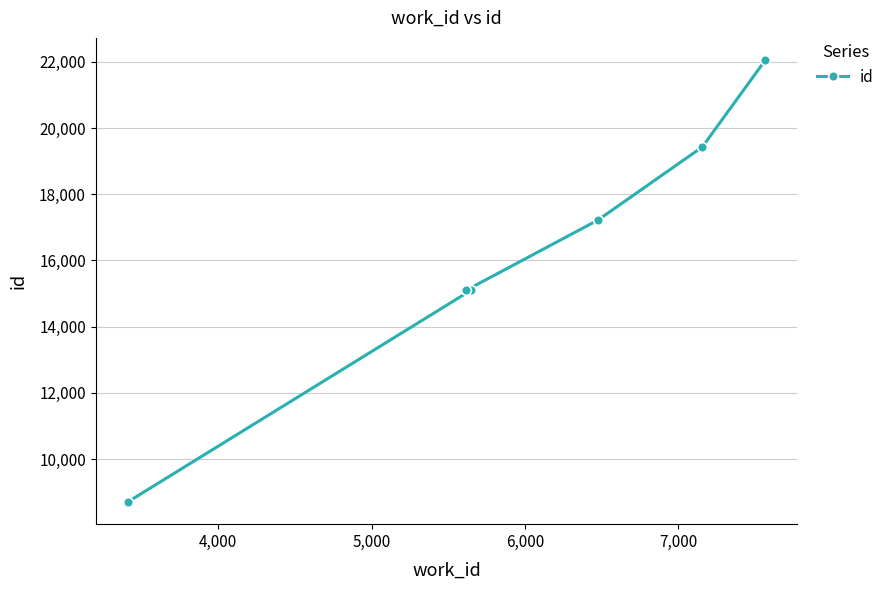

What is the value of the 5th point from the left?

19428